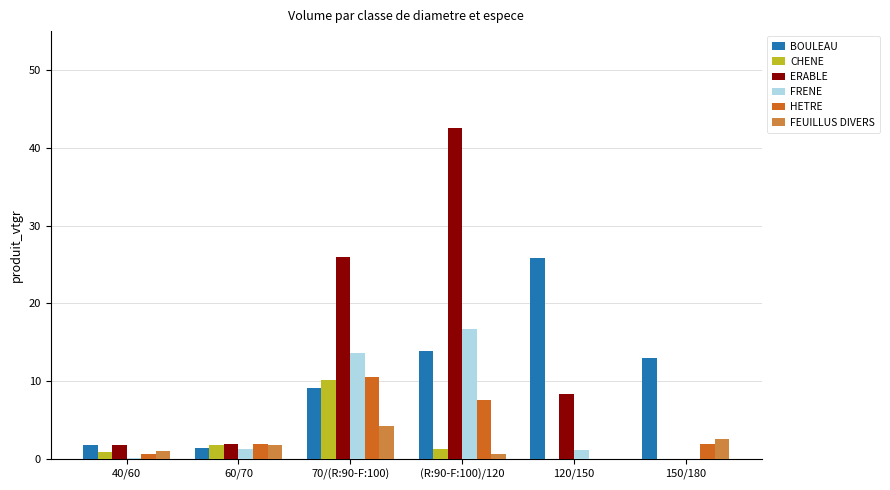

Is the value of HETRE at (R:90-F:100)/120 greater than the value of BOULEAU at 70/(R:90-F:100)?

No